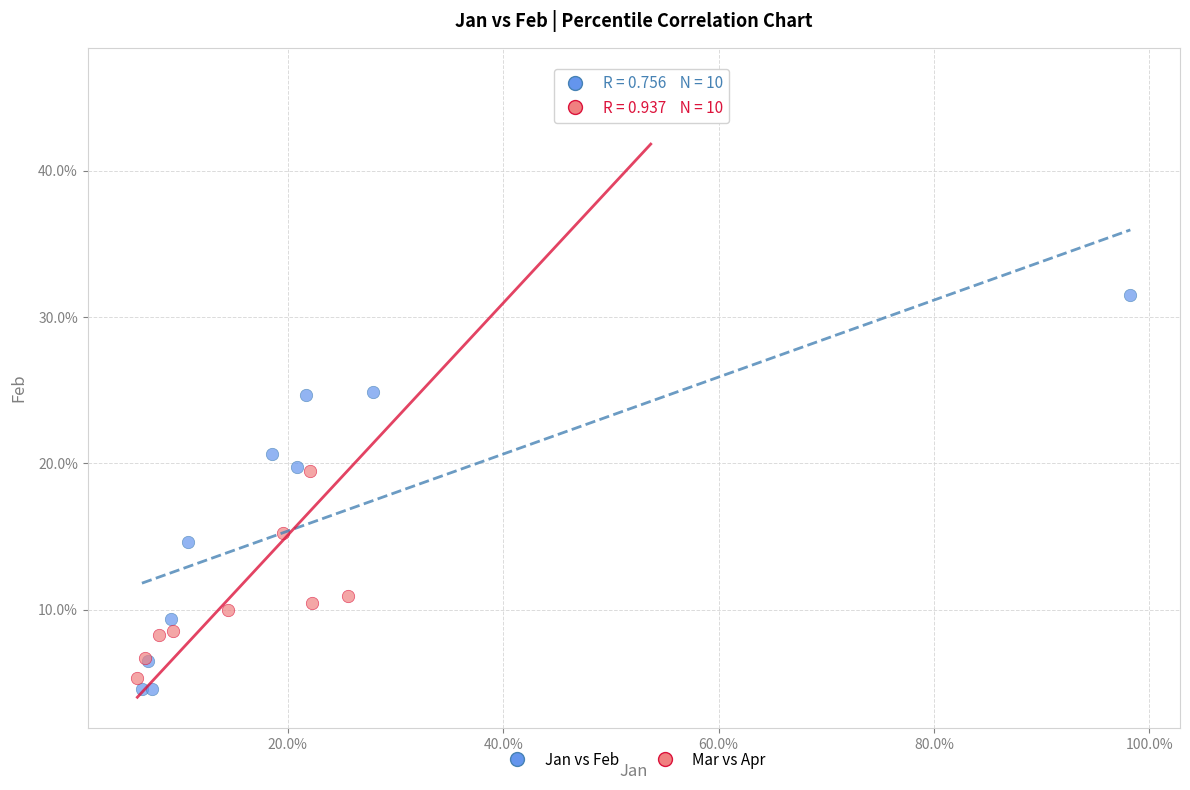

What are all the series names shown in the legend?

Jan vs Feb, Mar vs Apr